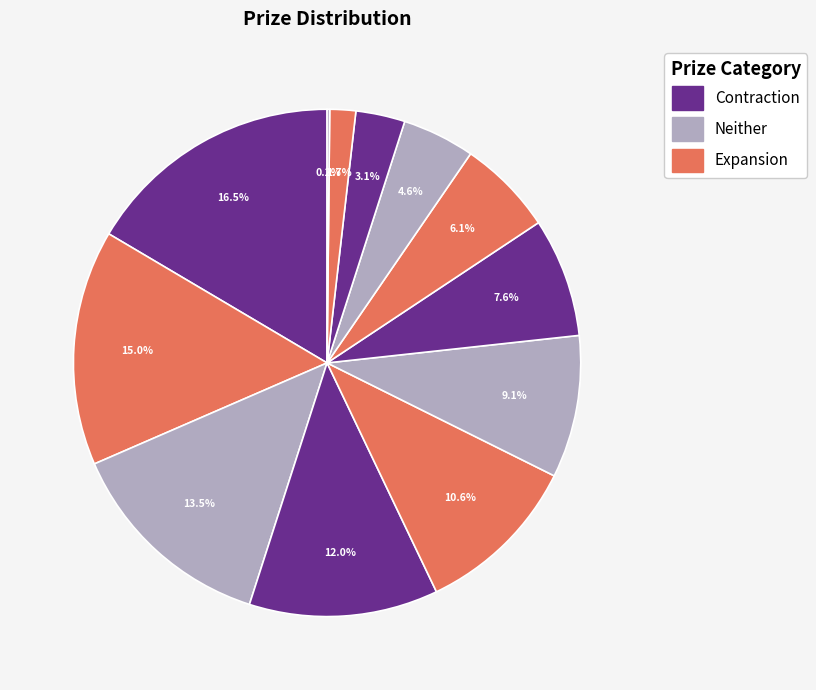

Is there any slice that represents more than half of the pie?

No